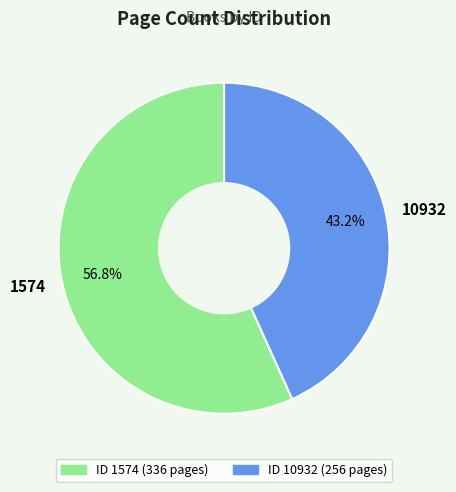

Between 10932 and 1574, which is larger?

1574